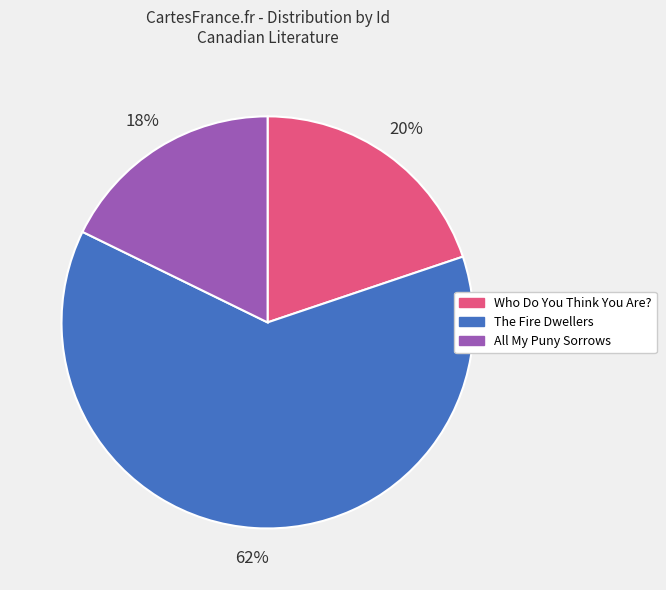

What percentage is the All My Puny Sorrows slice, to the nearest percent?

18%